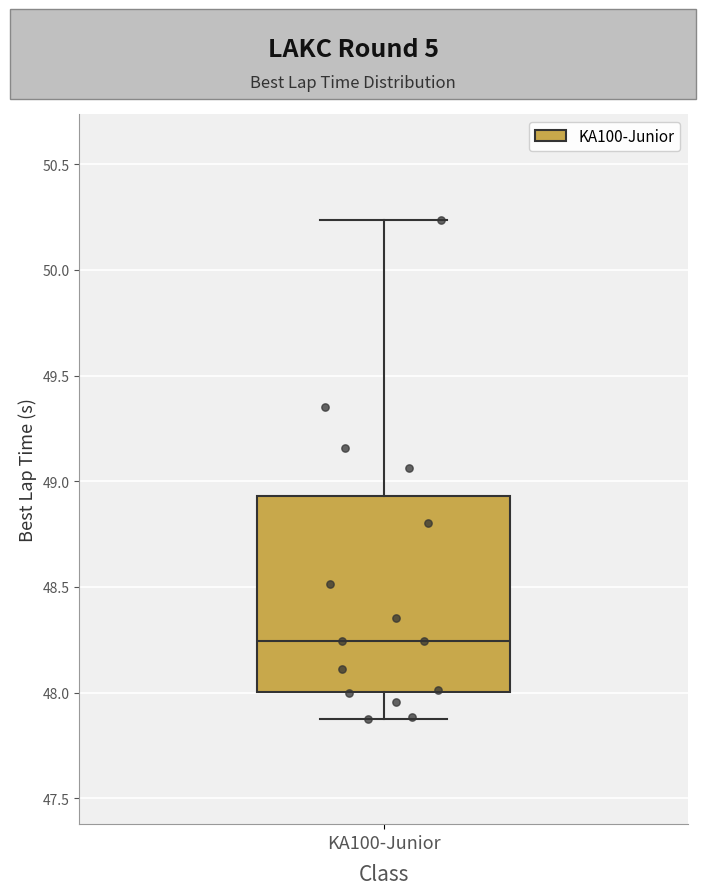

Where does the lower whisker of the box for KA100-Junior end on the y-axis? The values are not printed on the chart, so give them approximately, as read against the axis.

47.90